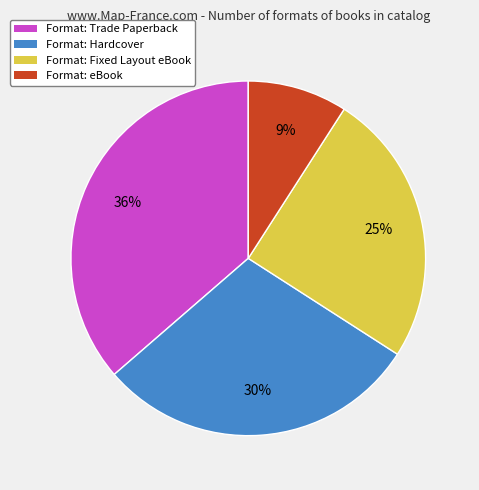

How many segments does this pie chart have?

4